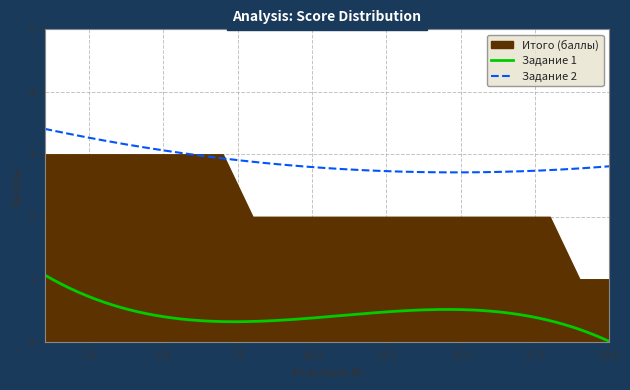

Does the chart display data point markers on the line(s)?

No